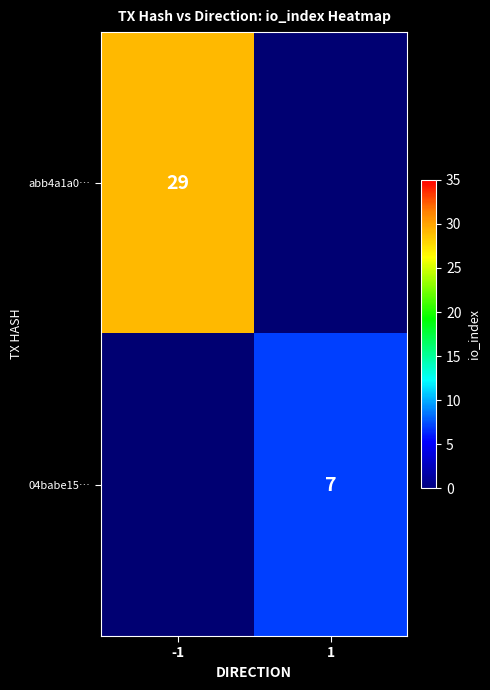

The value of 04babe15… at 1 is 7. True or false?

True